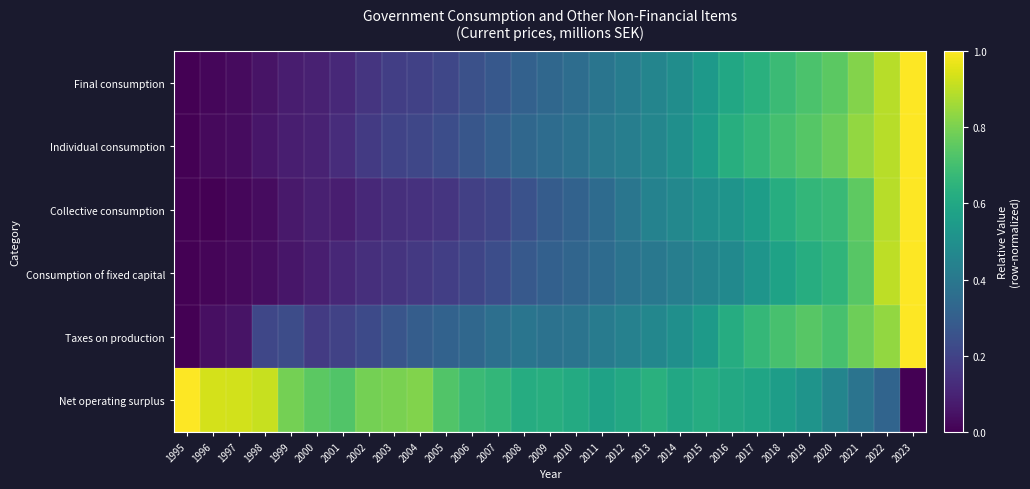

Which series has the largest range (max minus min)?

Final consumption